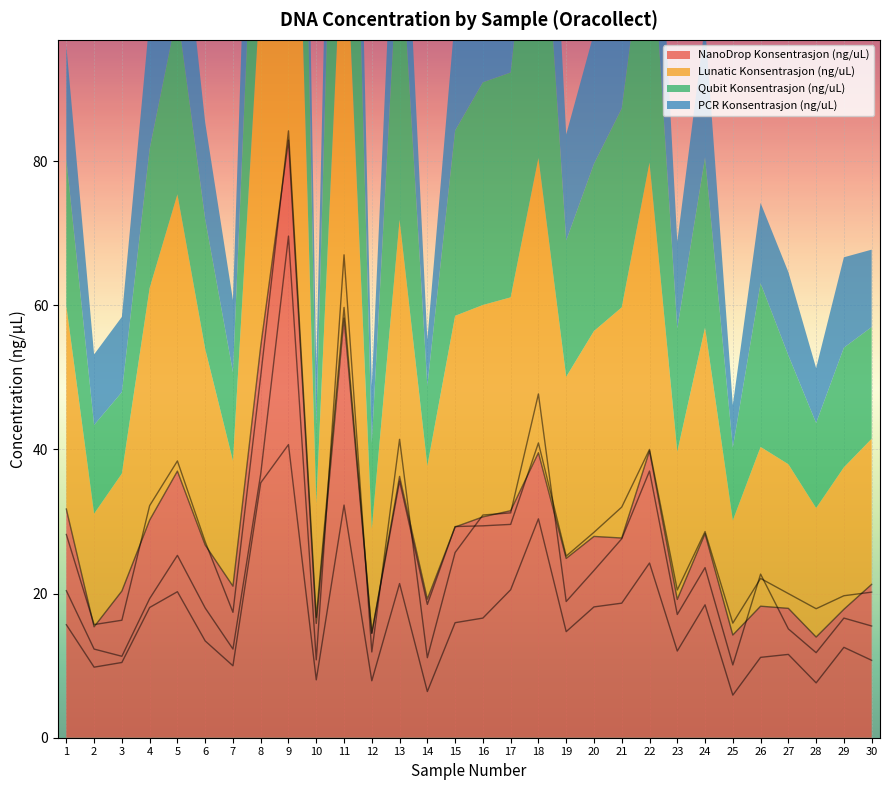

What is the sum of the Qubit Konsentrasjon (ng/uL) values at 7 and 15?

38.0